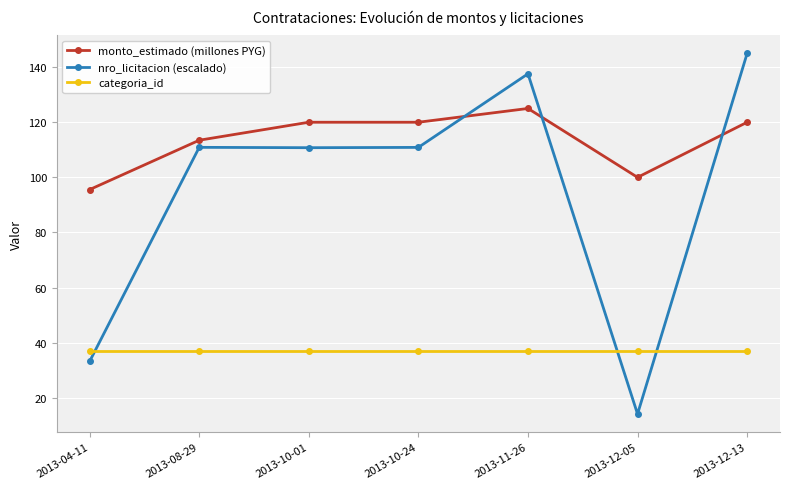

What is the approximate value of monto_estimado (millones PYG) at 2013-10-24?

120.0